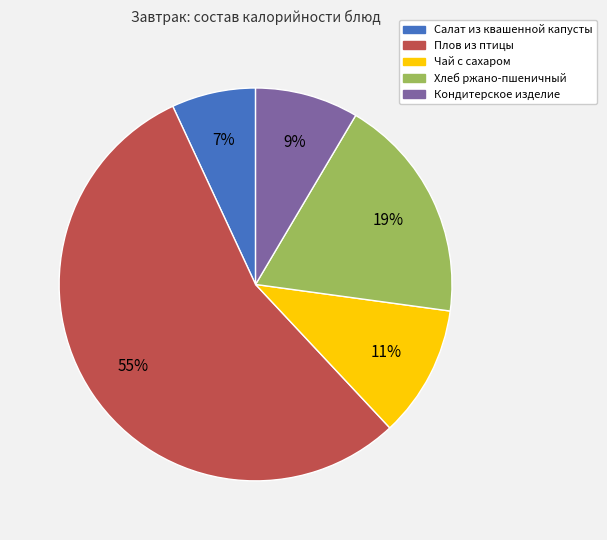

Which category has the biggest portion of the pie?

Плов из птицы